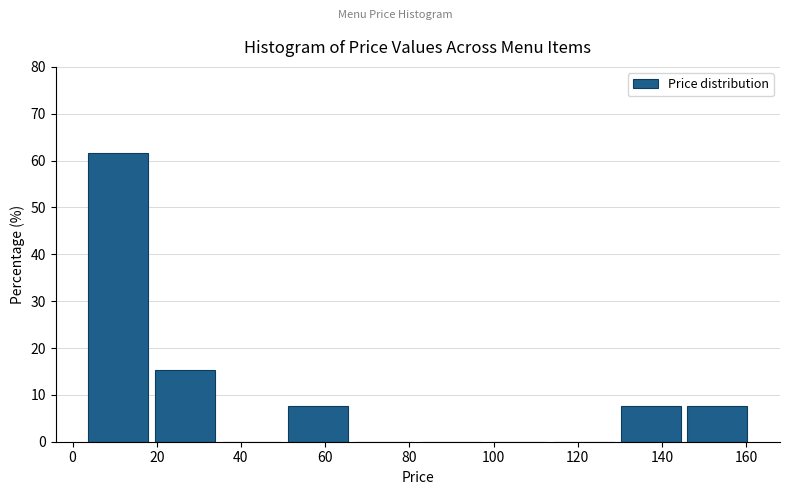

Over which range of the x-axis is the bar tallest?

3.0 to 18.8